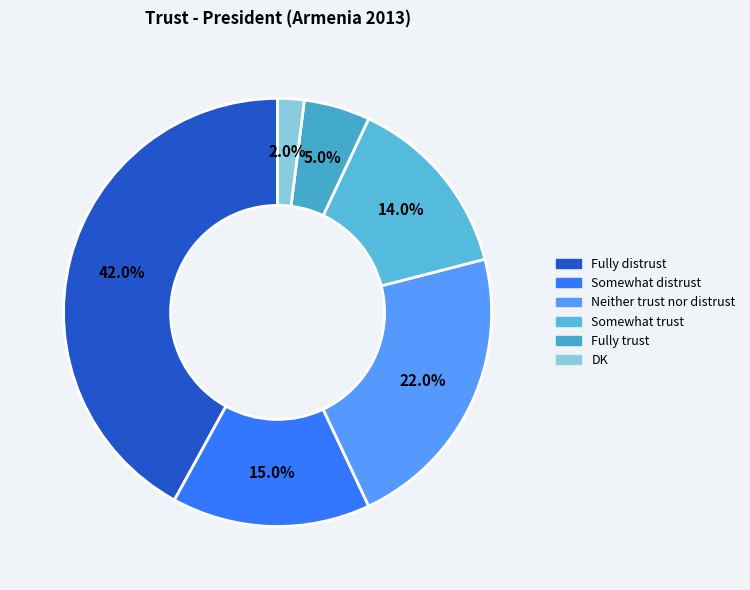

What is the change in value from Fully distrust to Neither trust nor distrust?

-20